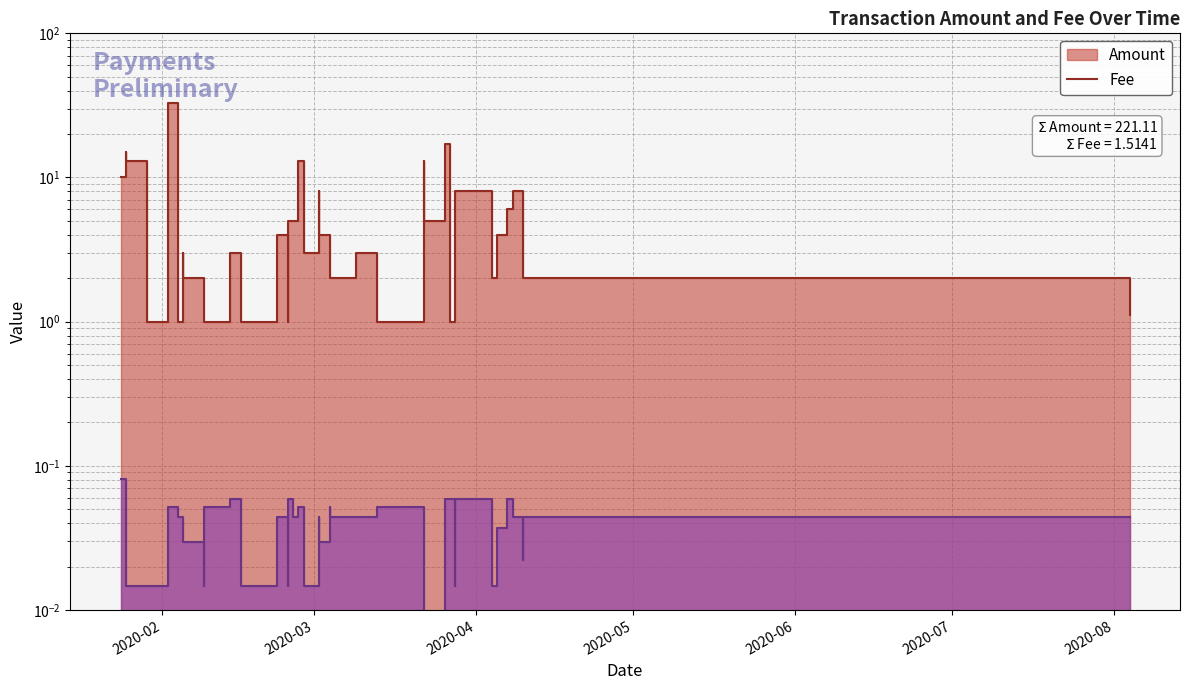

Reading left to right, transcribe all the data shown in this chart.

Amount: 10.0	15.0	13.0	1.0	33.0	1.0	3.0	2.0	1.0	1.0	2.0	3.0	1.0	1.0	4.0	1.0	5.0	5.0	13.0	3.0	8.0	4.0	4.0	2.0	3.0	1.0	13.0	5.0	17.0	1.0	8.0	8.0	2.0	4.0	6.0	8.0	6.0	2.0	1.1
Fee: 0.1	0.0	0.0	0.0	0.1	0.0	0.0	0.0	0.0	0.1	0.1	0.1	0.0	0.0	0.0	0.0	0.1	0.0	0.1	0.0	0.0	0.0	0.1	0.0	0.0	0.1	0.1	0.0	0.1	0.1	0.0	0.1	0.0	0.0	0.1	0.0	0.0	0.0	0.0